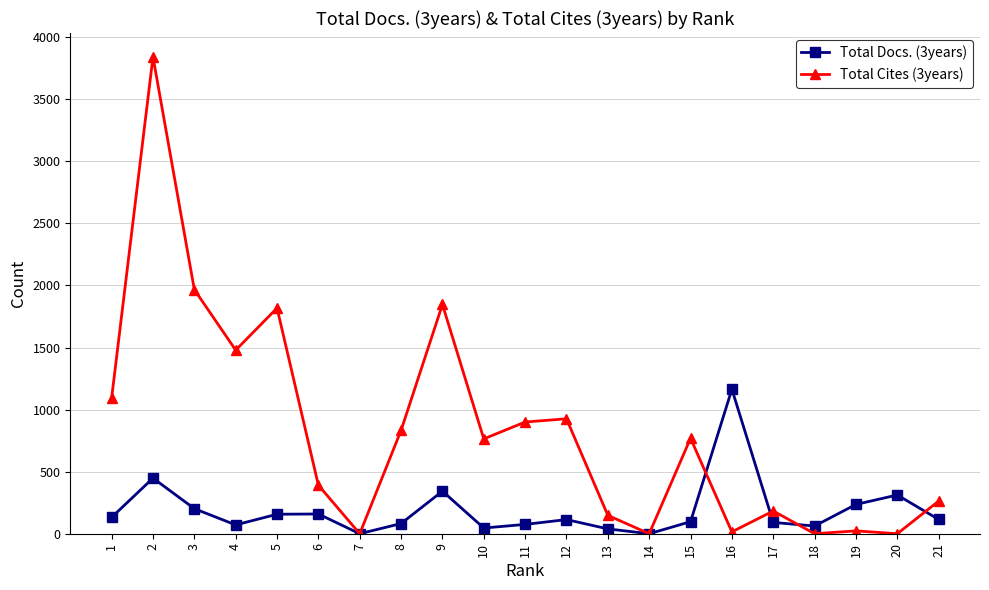

What is the value of the Total Cites (3years) point at the 6th from the left?

391